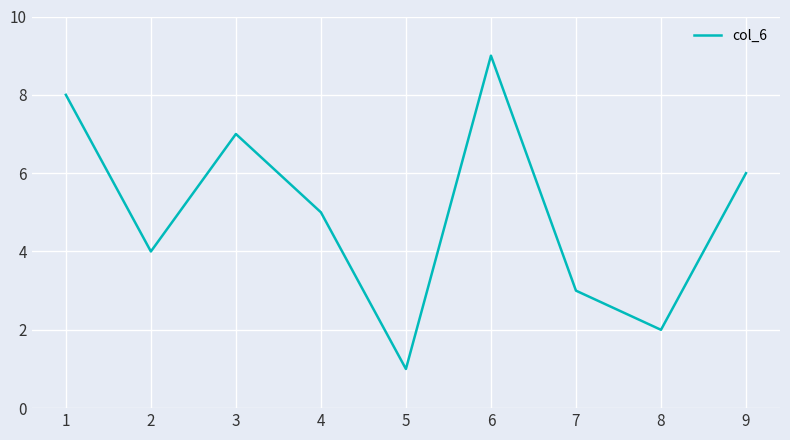

Which category has the lowest value across all series?

5